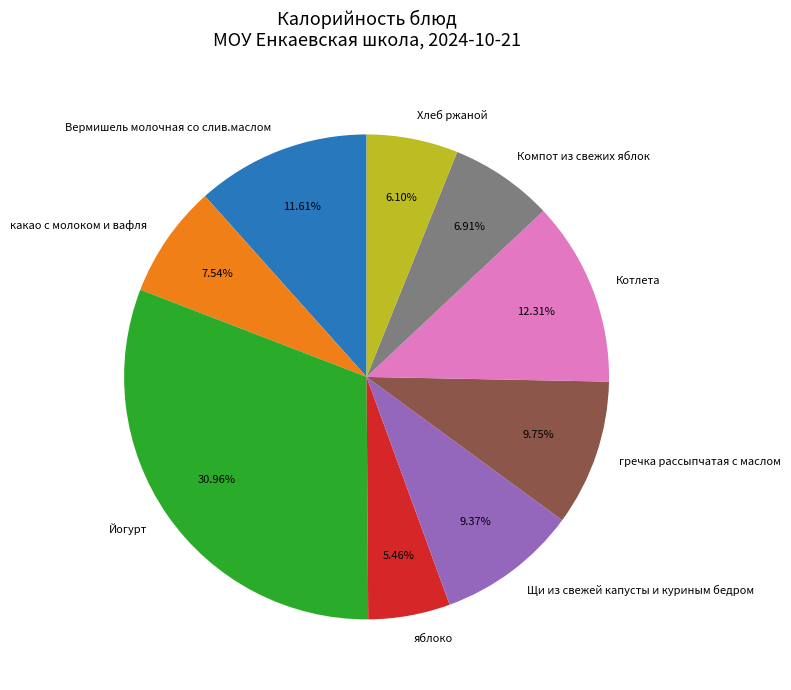

True or false: какао с молоком и вафля accounts for 17% of the total.

False